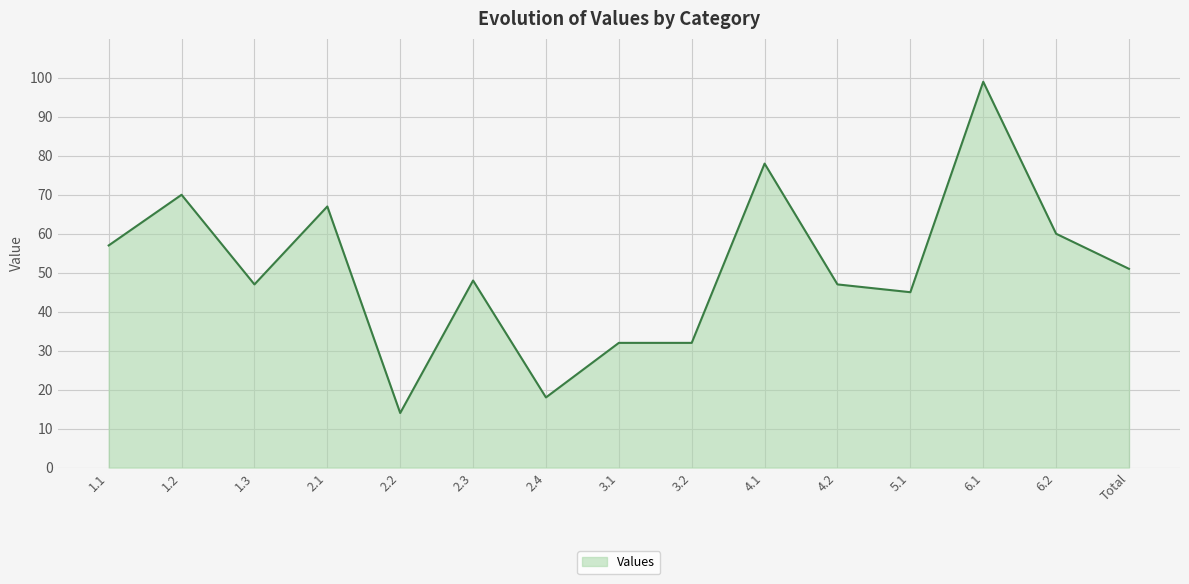

What position from the left is 1.3?

3